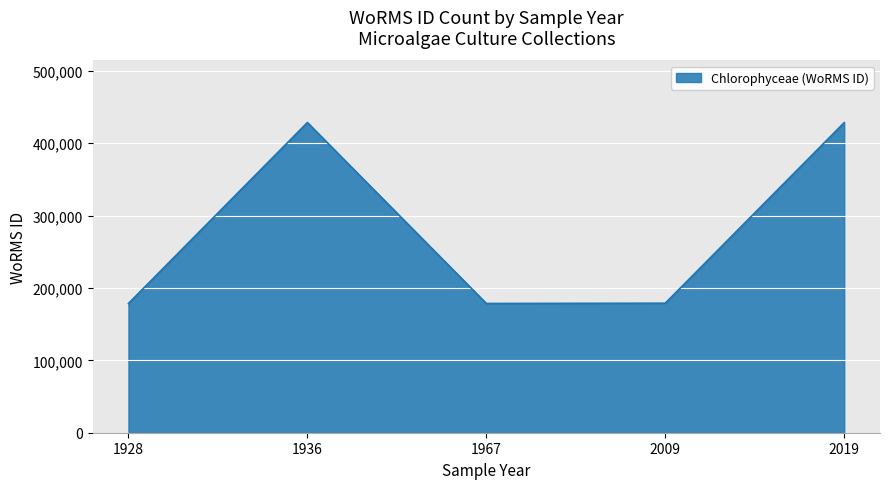

Where is the first local maximum?

1936